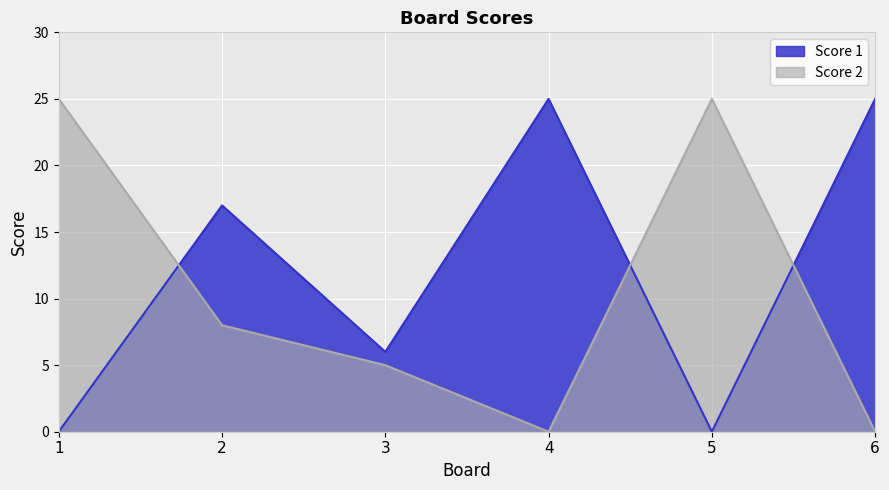

True or false: Score 1 has a value of 25 at 6.

True